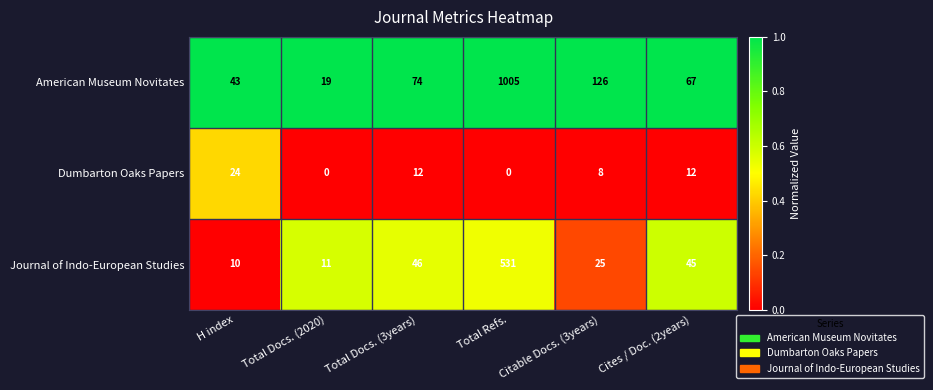

List the series in order of their overall mean, highest first.

American Museum Novitates, Journal of Indo-European Studies, Dumbarton Oaks Papers